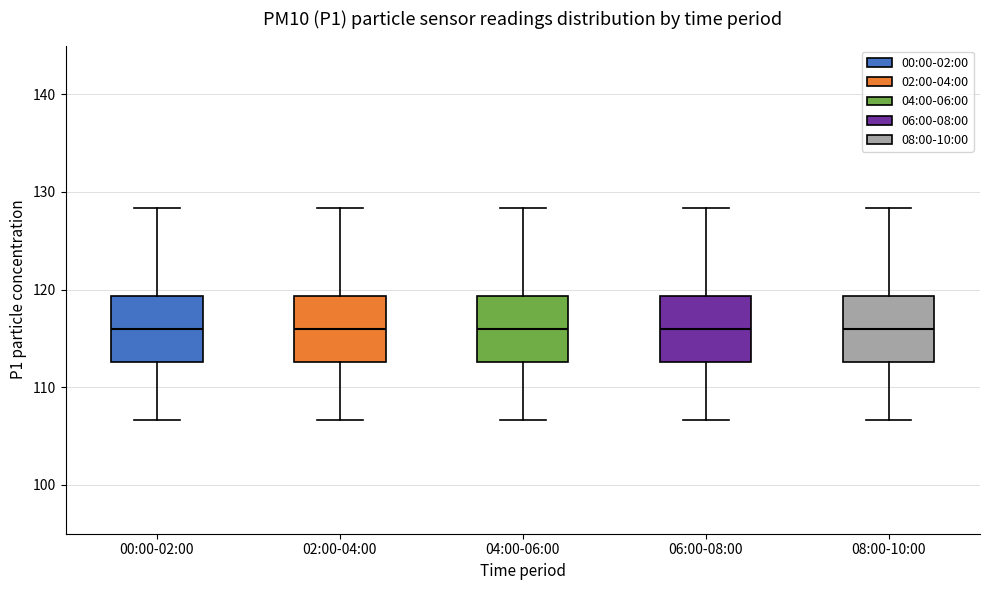

Reading left to right, read every box against the y-axis: the position of its median line, the range the box covers, and the ends of its whiskers. The values are not printed on the chart, so give them approximately, as read against the axis.

00:00-02:00: median 116, box 113 to 119, whiskers 107 to 128
02:00-04:00: median 116, box 113 to 119, whiskers 107 to 128
04:00-06:00: median 116, box 113 to 119, whiskers 107 to 128
06:00-08:00: median 116, box 113 to 119, whiskers 107 to 128
08:00-10:00: median 116, box 113 to 119, whiskers 107 to 128